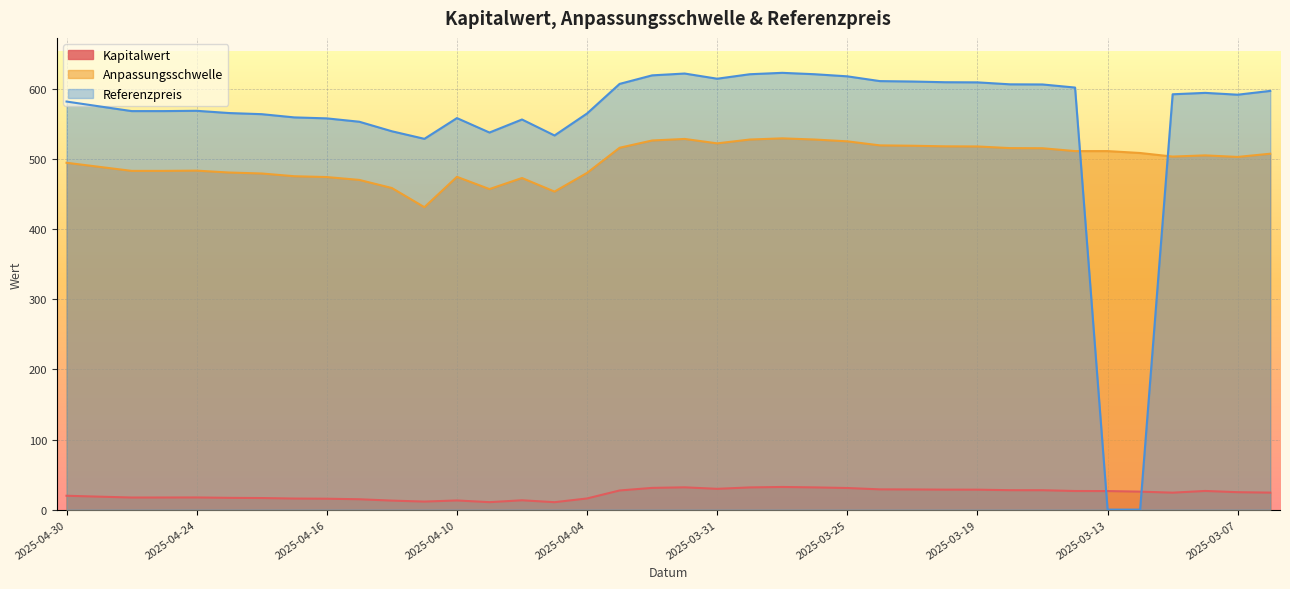

How many lines are shown in the chart?

3